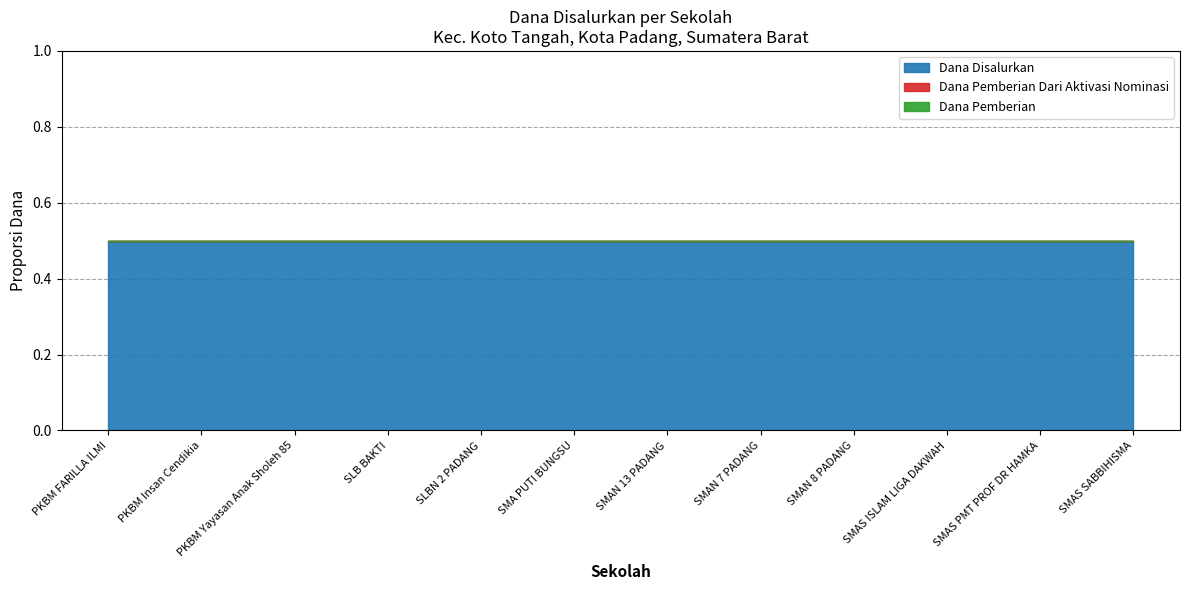

True or false: Dana Pemberian Dari Aktivasi Nominasi and Dana Disalurkan intersect in this chart.

False